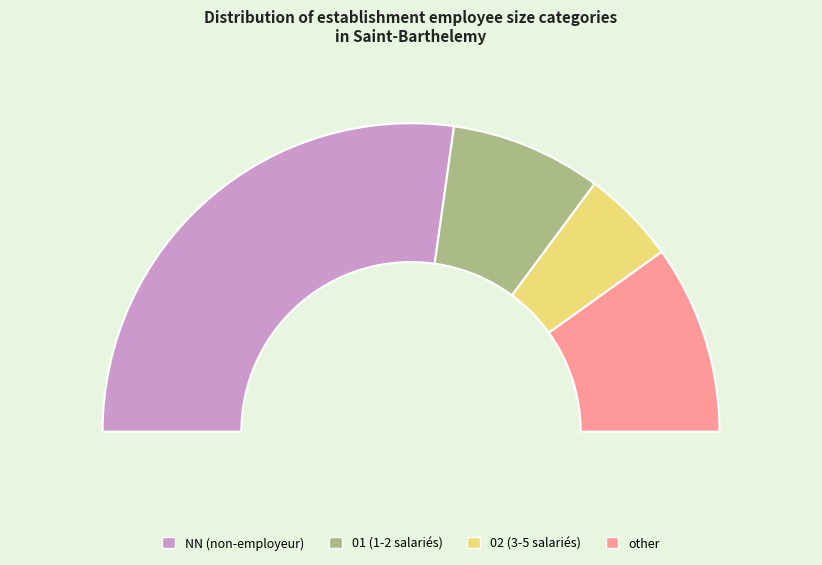

Does 02 account for over 50% of the chart?

No